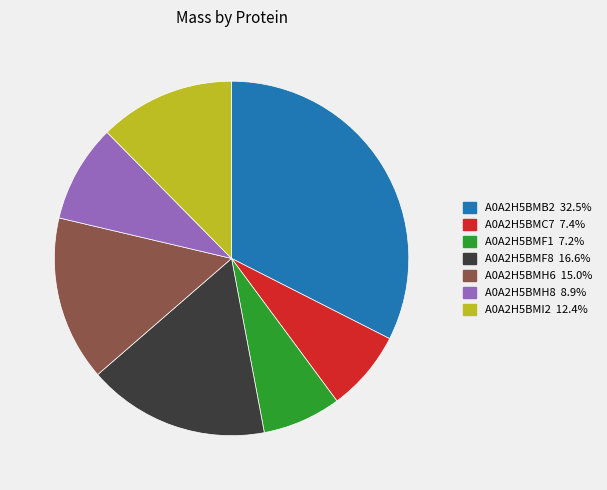

Which has a higher value, A0A2H5BMC7 or A0A2H5BMH8?

A0A2H5BMH8